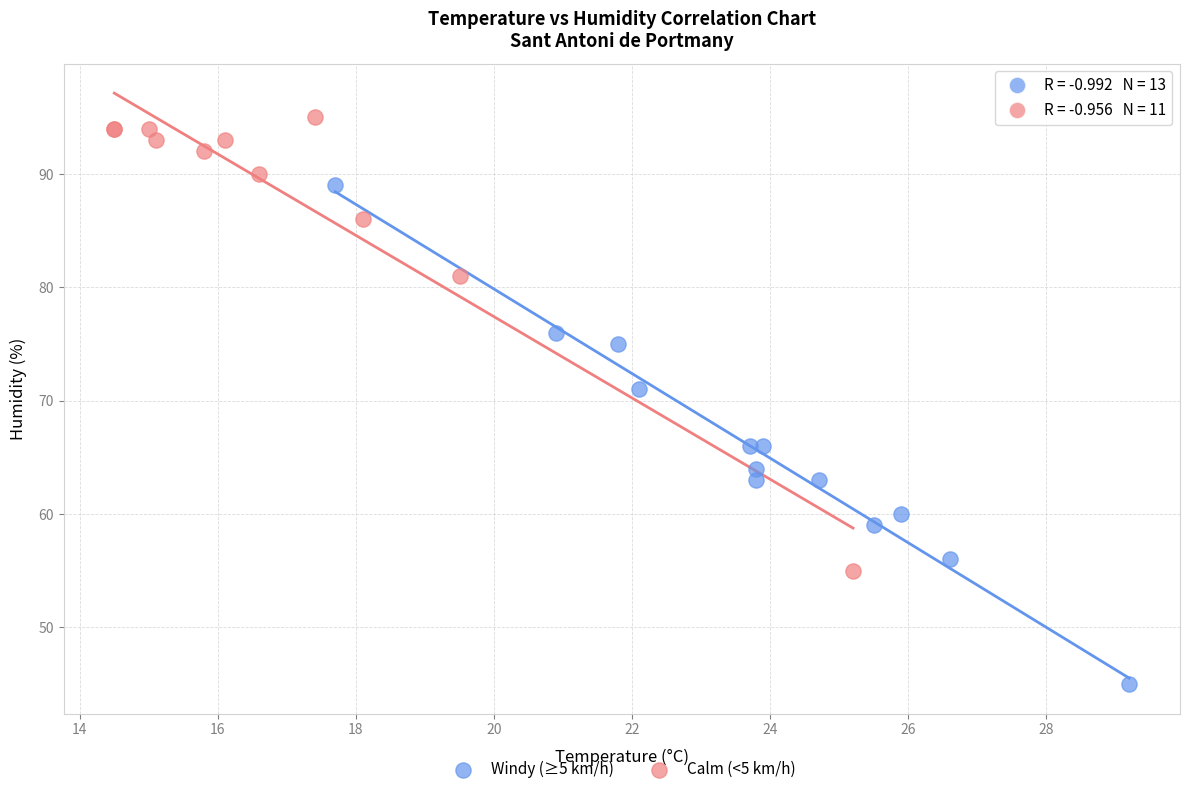

Which series has the largest Y range (max minus min)?

Windy (≥5 km/h)